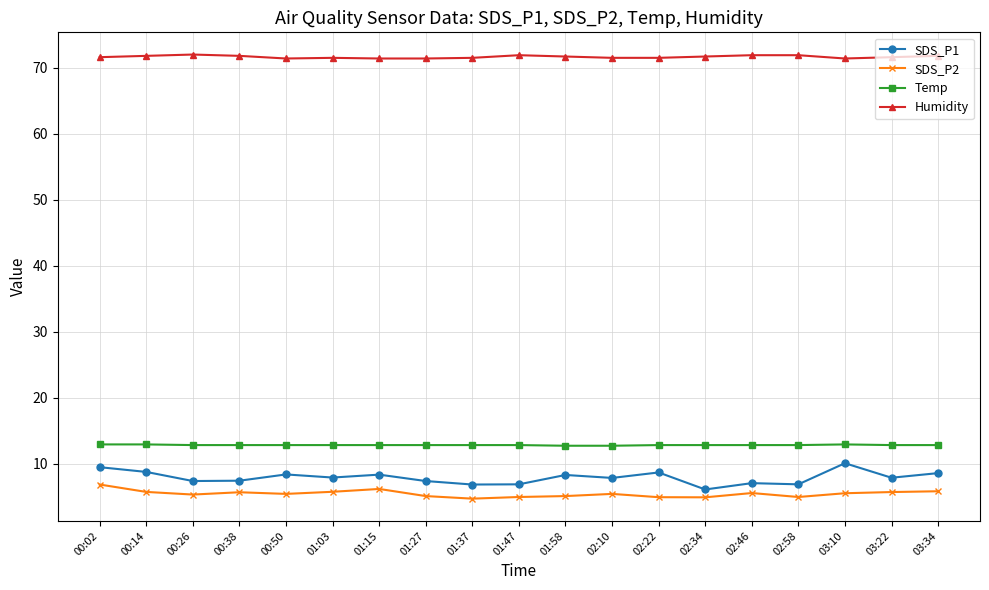

What is the difference between the maximum and minimum values in the SDS_P1 series?

4.0